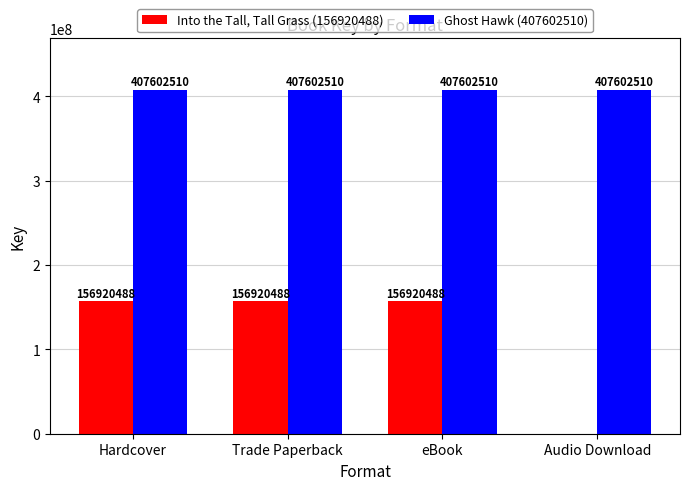

Reading left to right, extract all data points from this chart.

Into the Tall, Tall Grass (156920488): Hardcover=156920488	Trade Paperback=156920488	eBook=156920488	Audio Download=0
Ghost Hawk (407602510): Hardcover=407602510	Trade Paperback=407602510	eBook=407602510	Audio Download=407602510